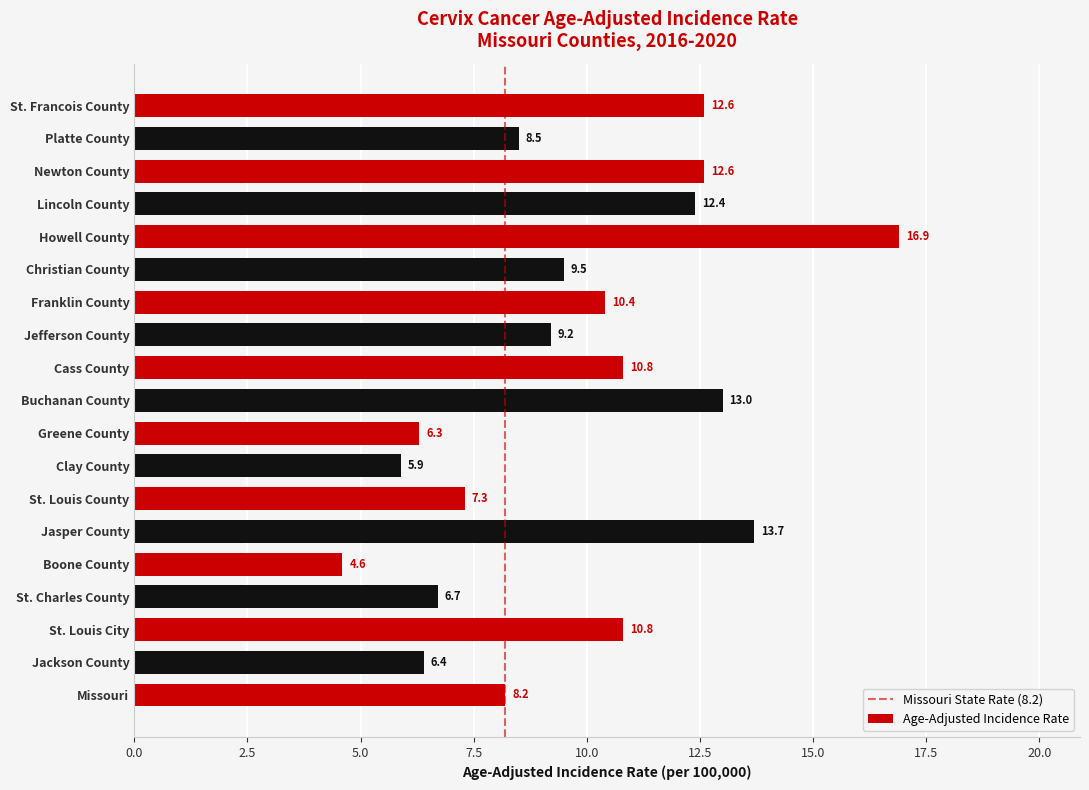

What is the smallest value displayed?

4.6